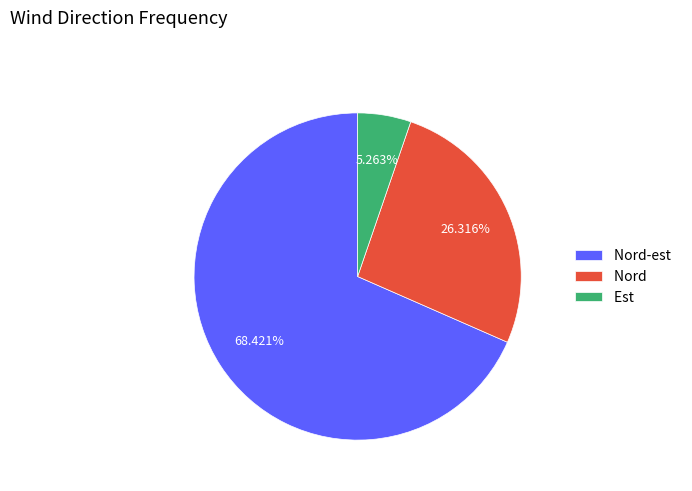

Rank the categories by value from lowest to highest.

Est, Nord, Nord-est